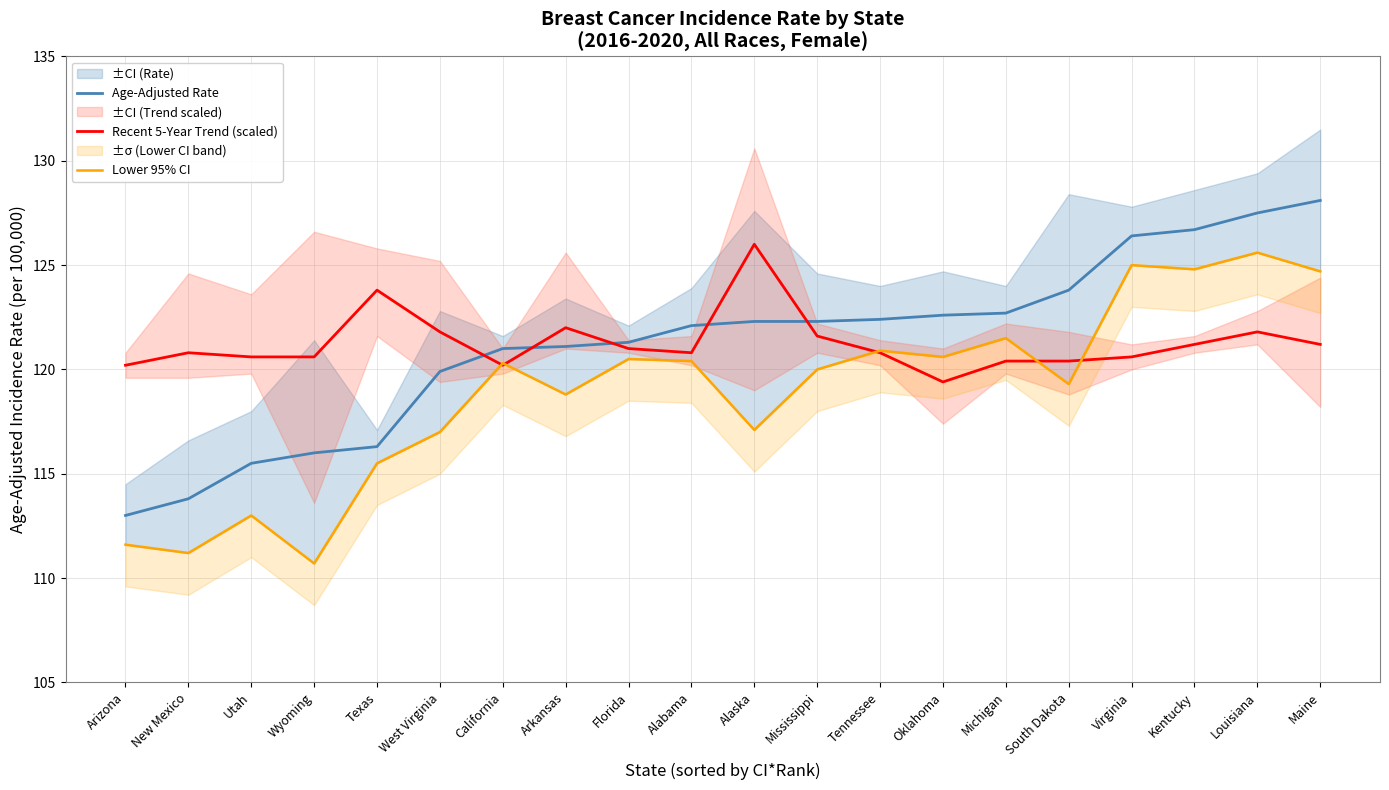

Where is Recent 5-Year Trend (scaled) nearest to the value 122?

Arkansas